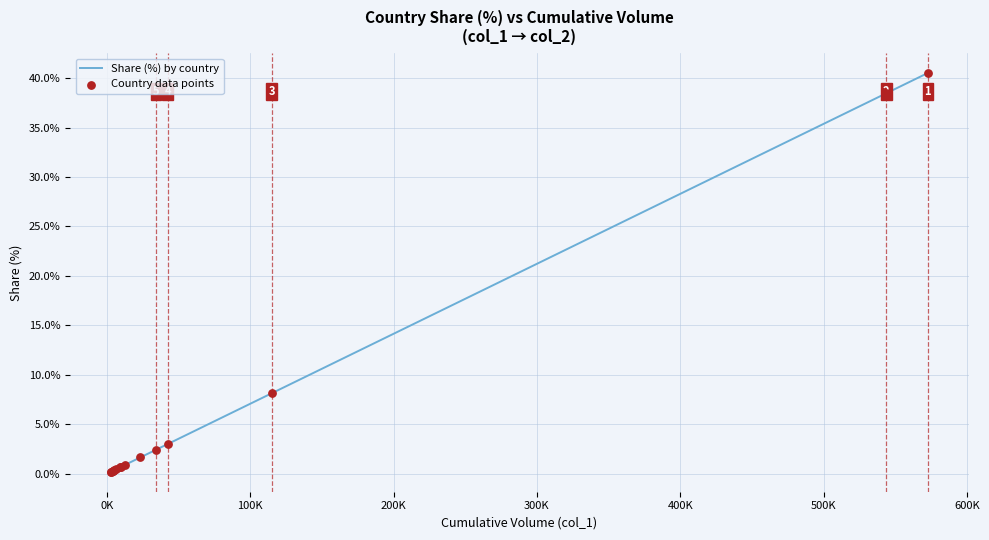

What is the difference between the maximum and minimum values?

40.3